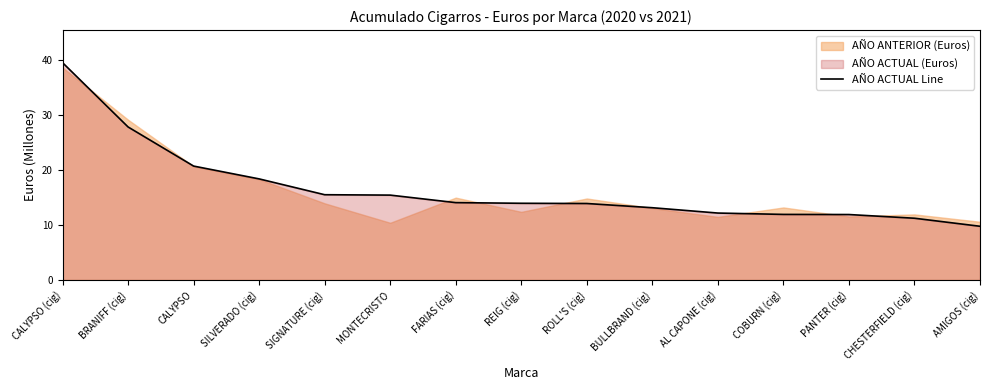

What is the greatest value displayed?

39.4